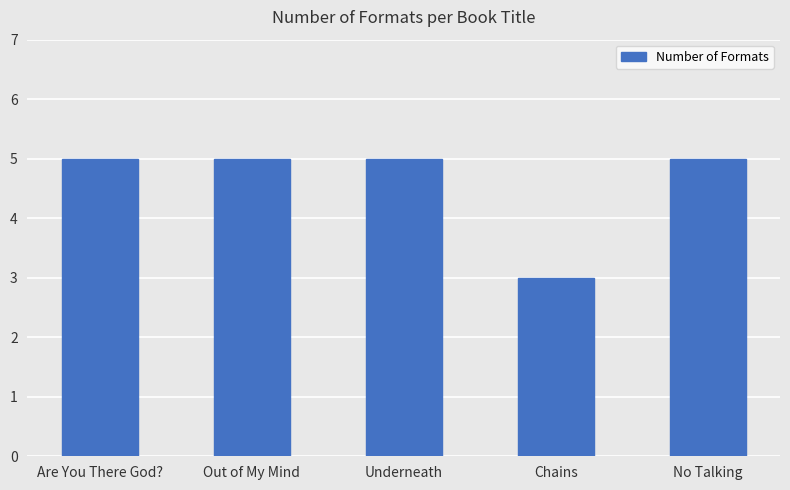

What is the minimum value shown in the chart?

3